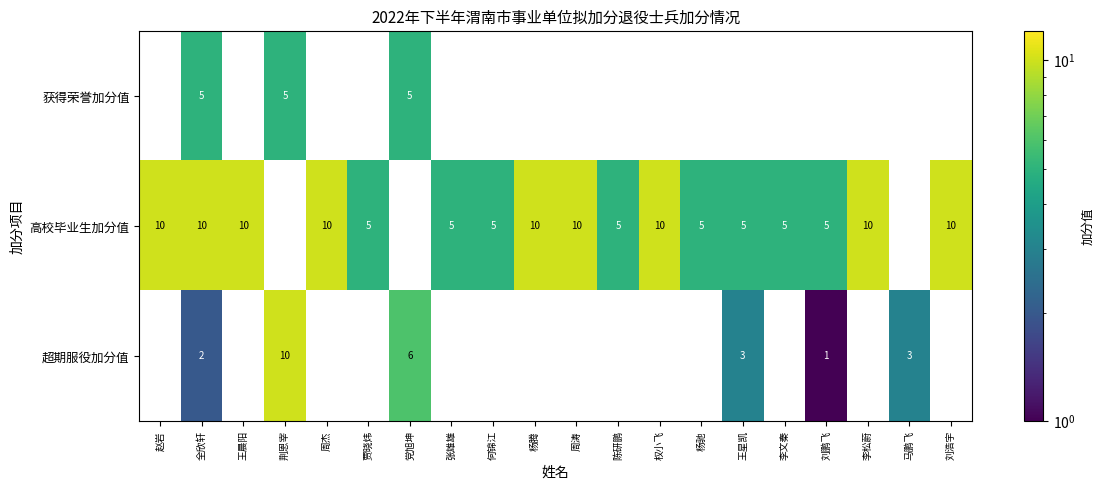

True or false: 获得荣誉加分值 has a value of 0 at 马鹏飞.

True